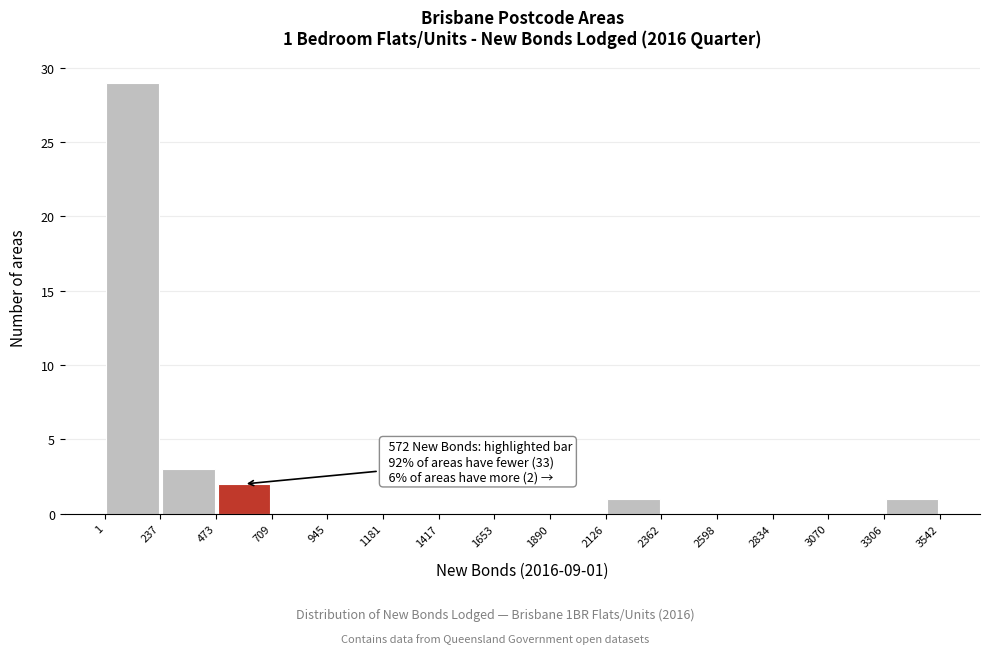

Which range on the x-axis has the tallest bar?

1 to 237